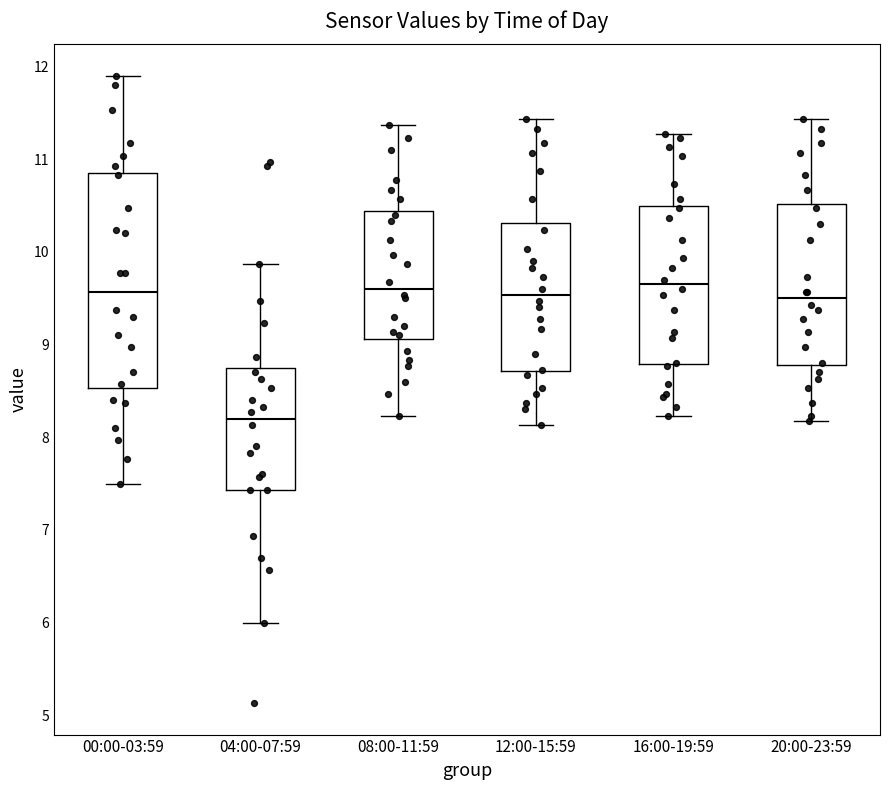

Where does the lower whisker of the box for 20:00-23:59 end on the y-axis? The values are not printed on the chart, so give them approximately, as read against the axis.

8.2